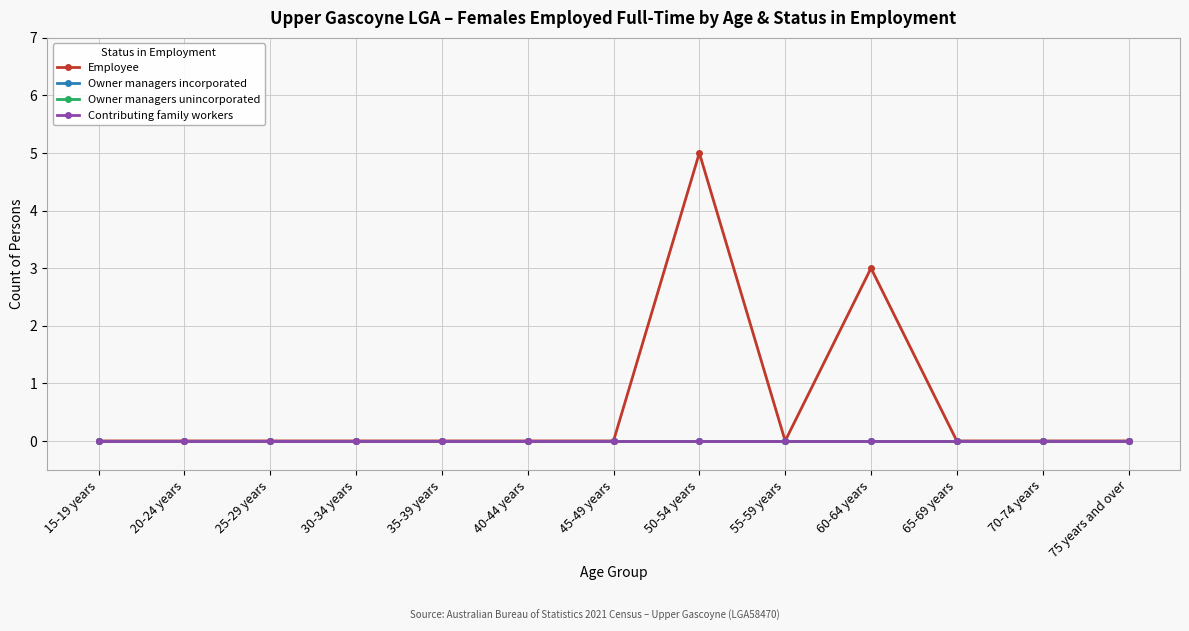

Is this an area chart (filled region under the line)?

No